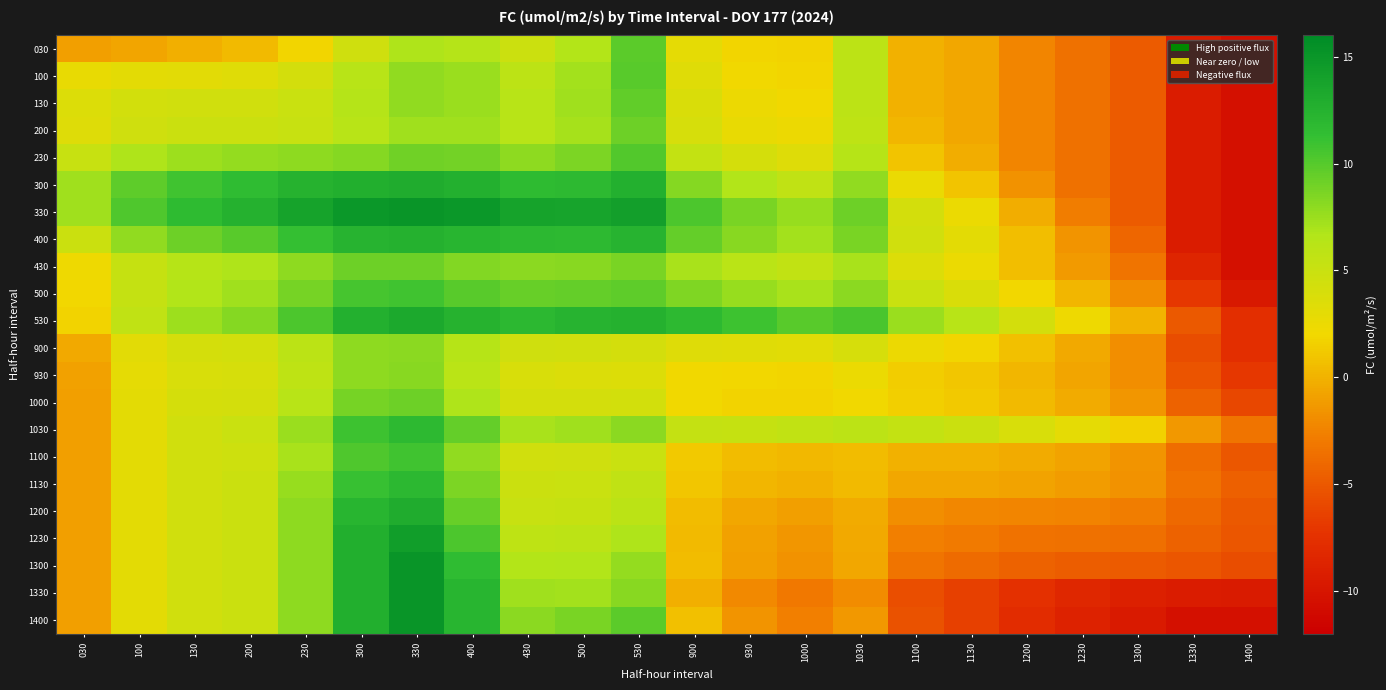

Which has a higher value, 100 or 500?

500